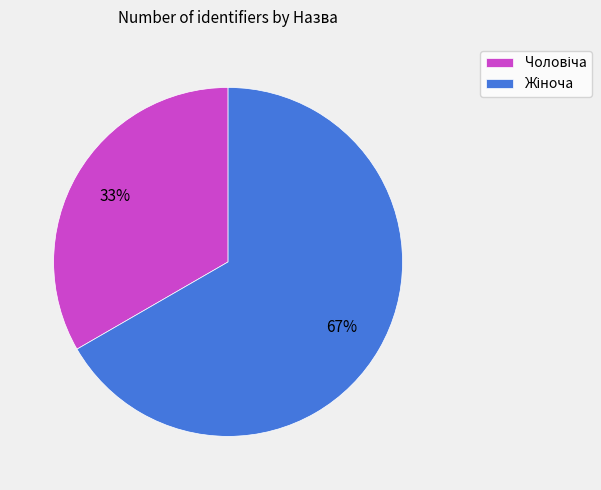

Count the number of slices in the pie.

2